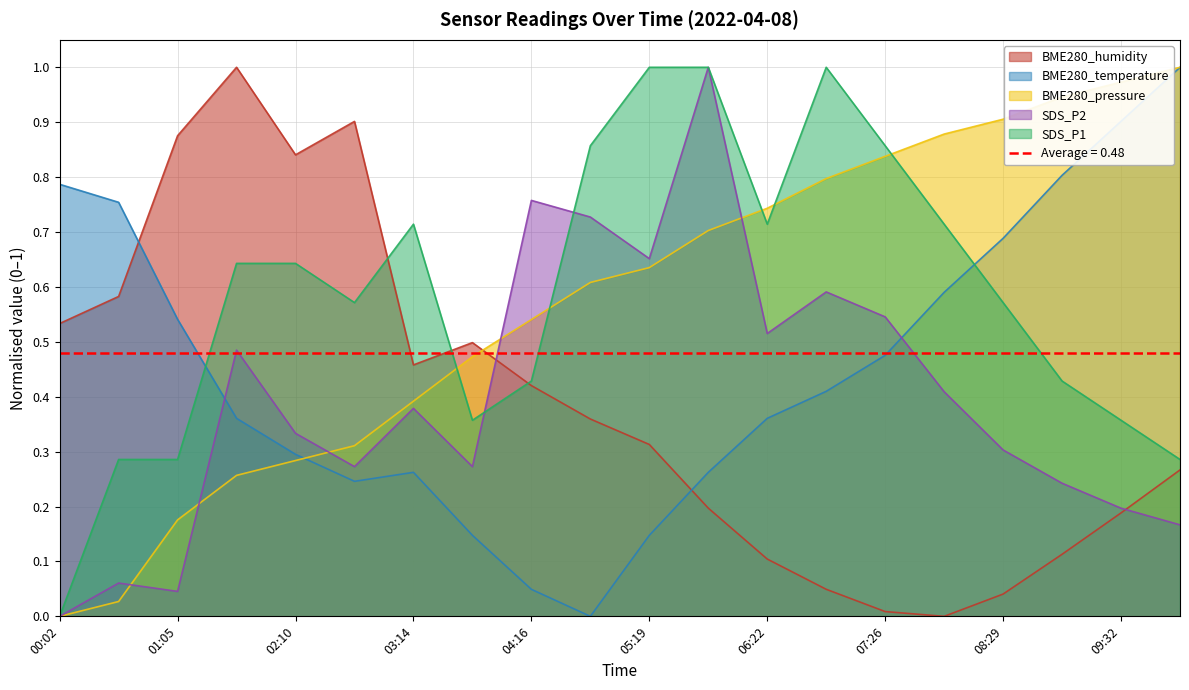

What is the average value of the BME280_temperature series?

0.5